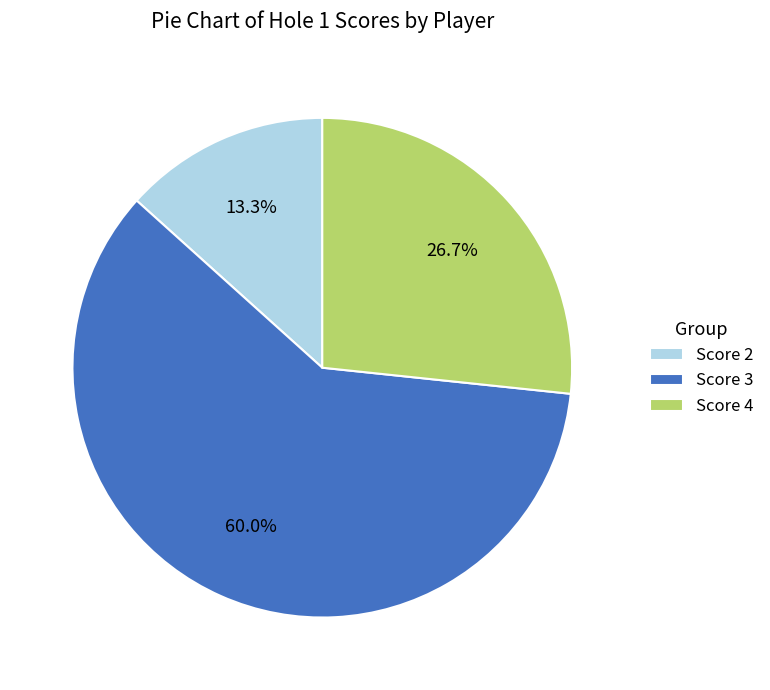

What is the largest slice in the pie chart?

Score 3